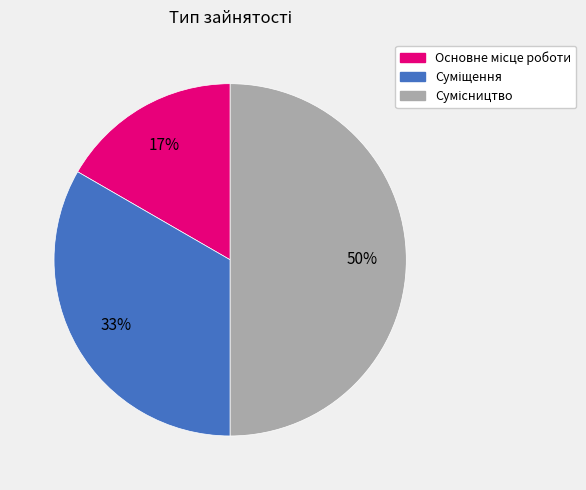

To the nearest percent, what is the average slice percentage?

33%